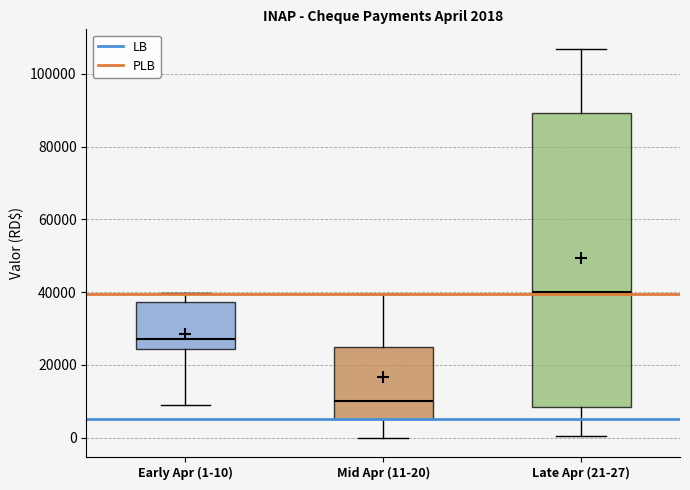

Comparing the boxes themselves (not the whiskers), which one is the tallest?

Late Apr (21-27)